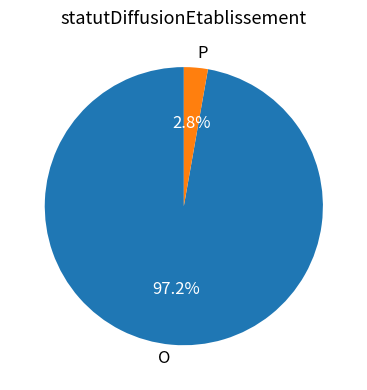

To the nearest percent, what portion does P represent?

3%